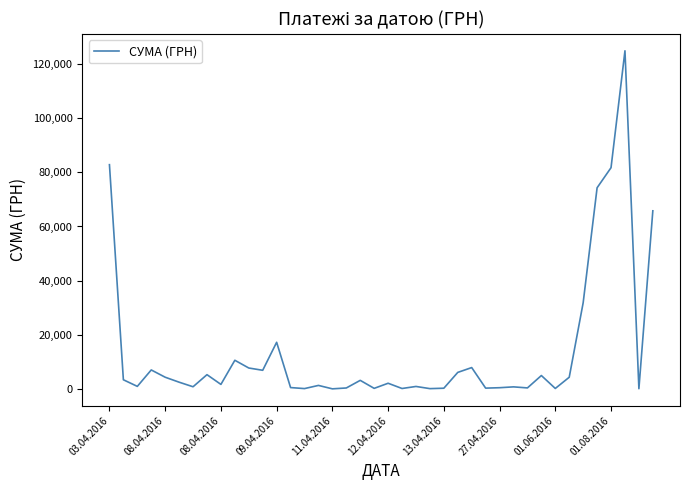

What is the difference between the maximum and minimum values?

124867.4